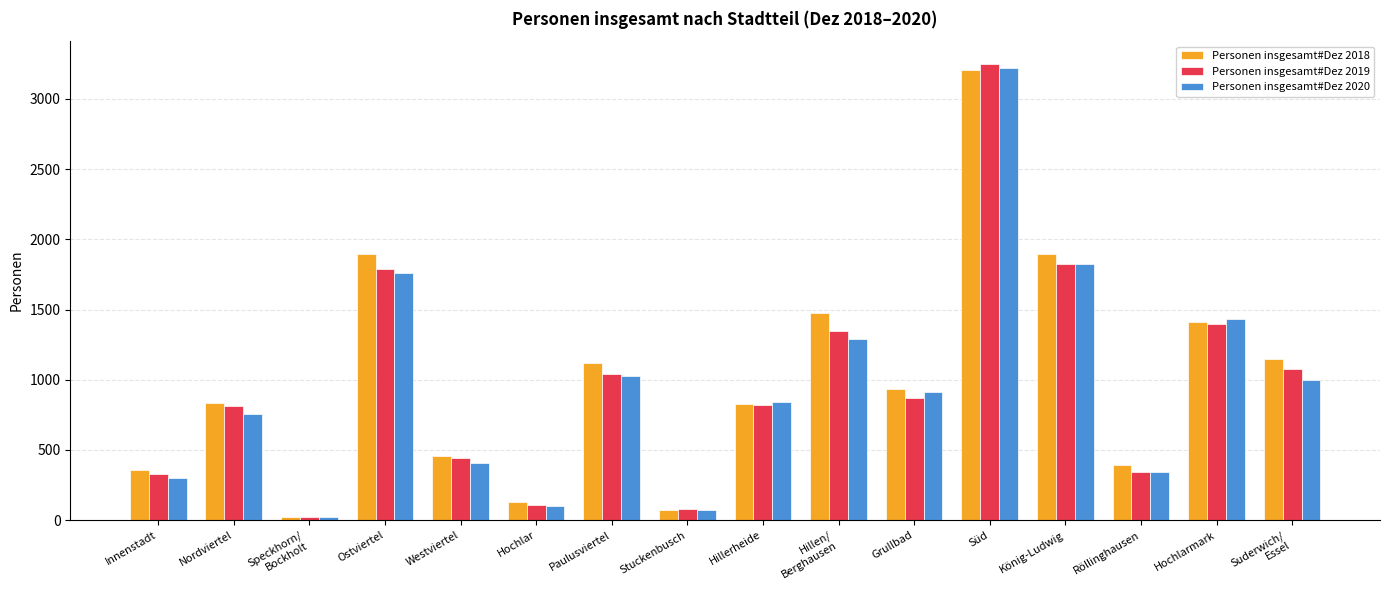

Between Hillerheide and Süd, which series saw the biggest shift?

Personen insgesamt#Dez 2019